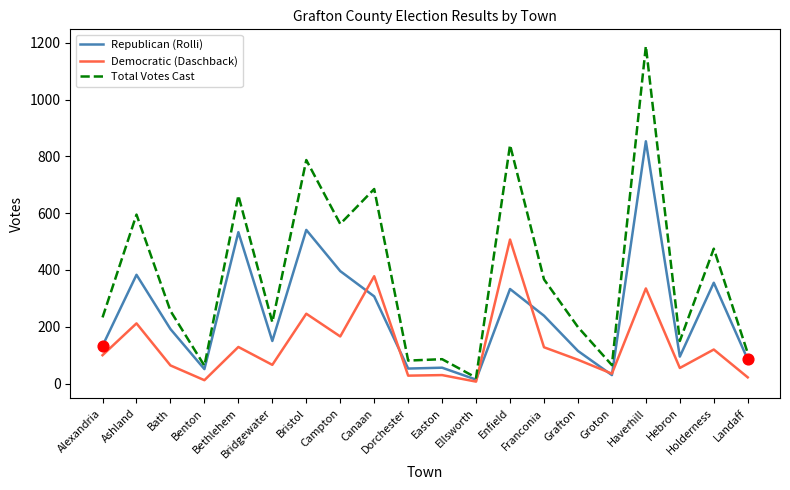

What is the total value across all series at Dorchester?

162